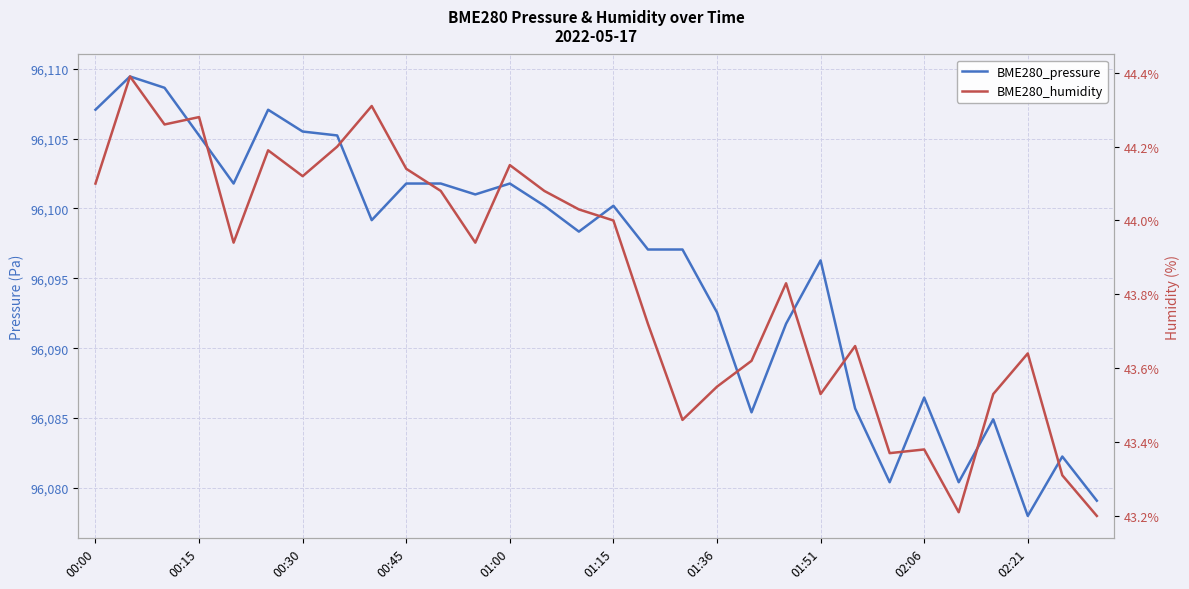

The value of BME280_humidity at 02:06 is 24.2. True or false?

False